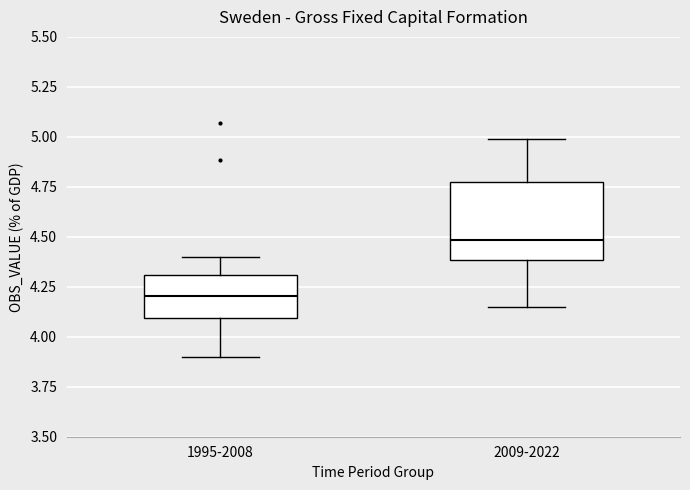

Which box's median line is the highest?

2009-2022